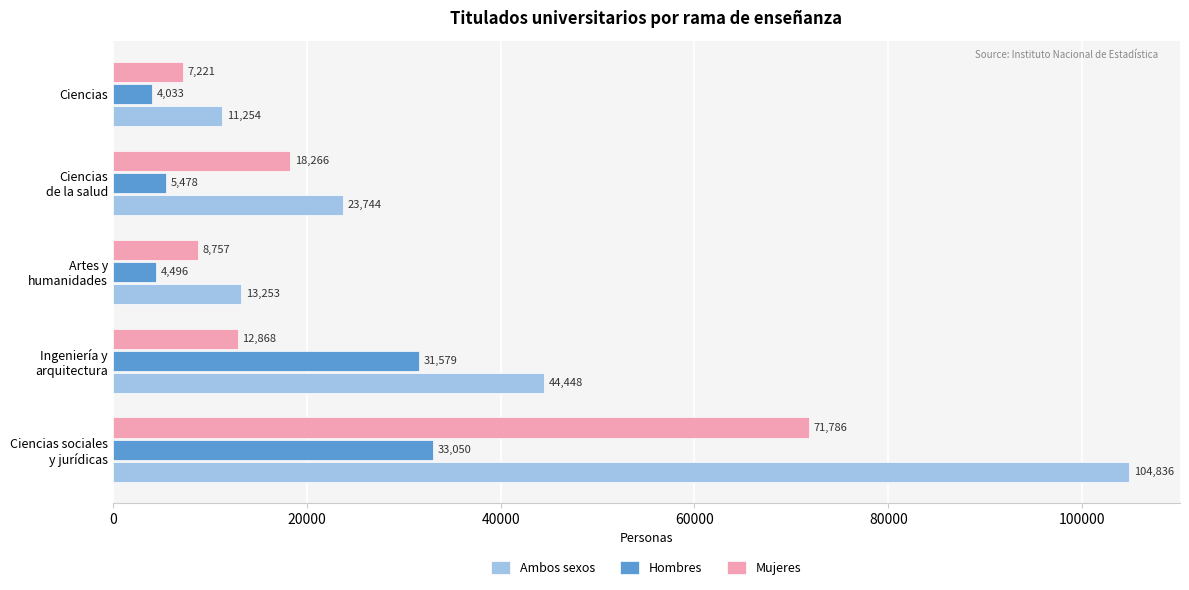

What is the sum of all Mujeres values?

118898